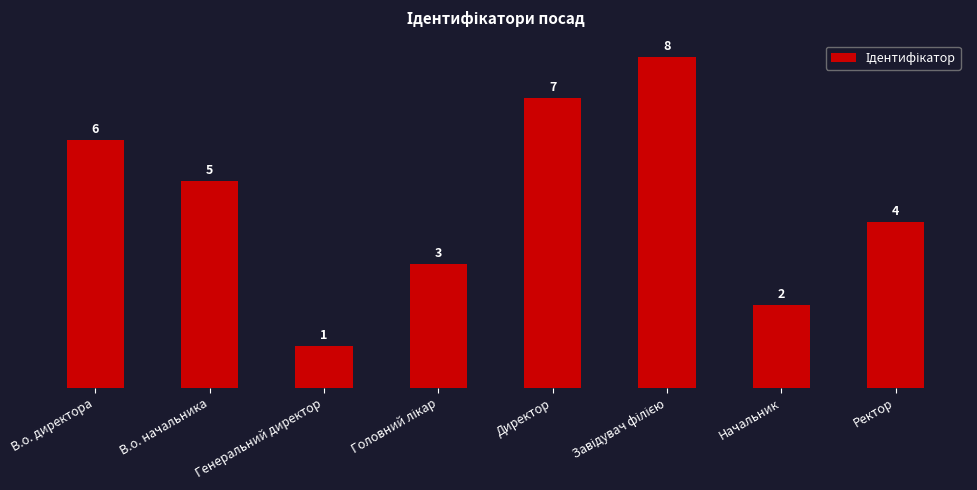

What is the maximum value shown in the chart?

8